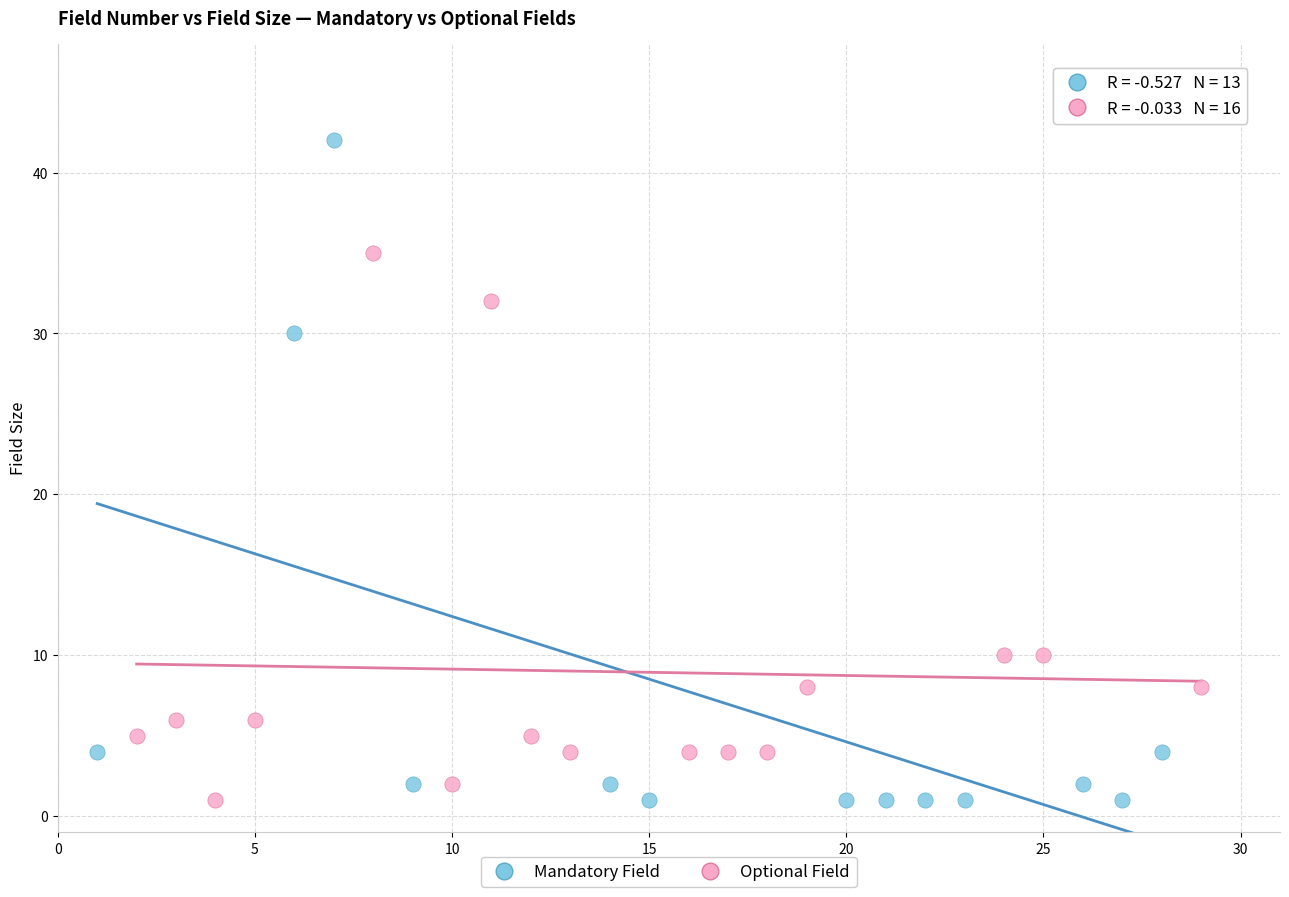

Which series has the widest spread of Y values?

Mandatory Field